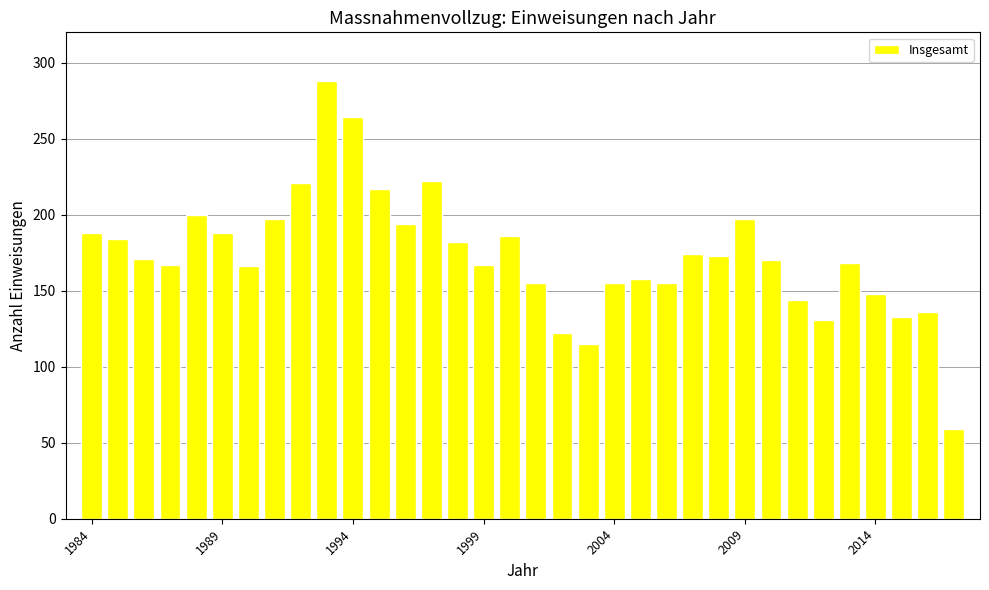

What is the sum of all values?

5895